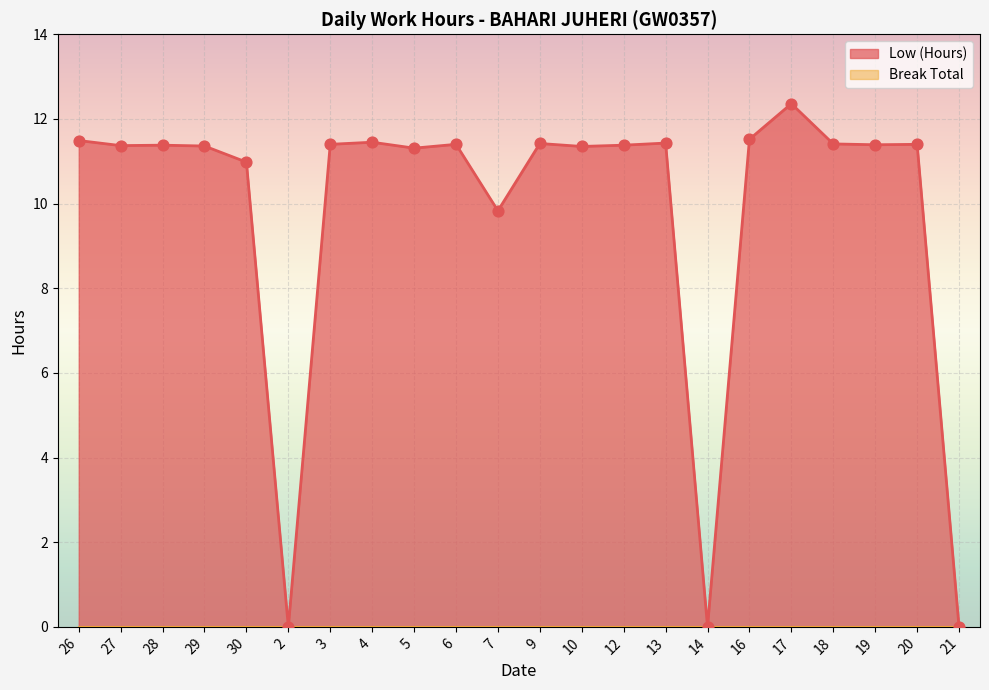

Which has a higher value, 2 or 9?

9